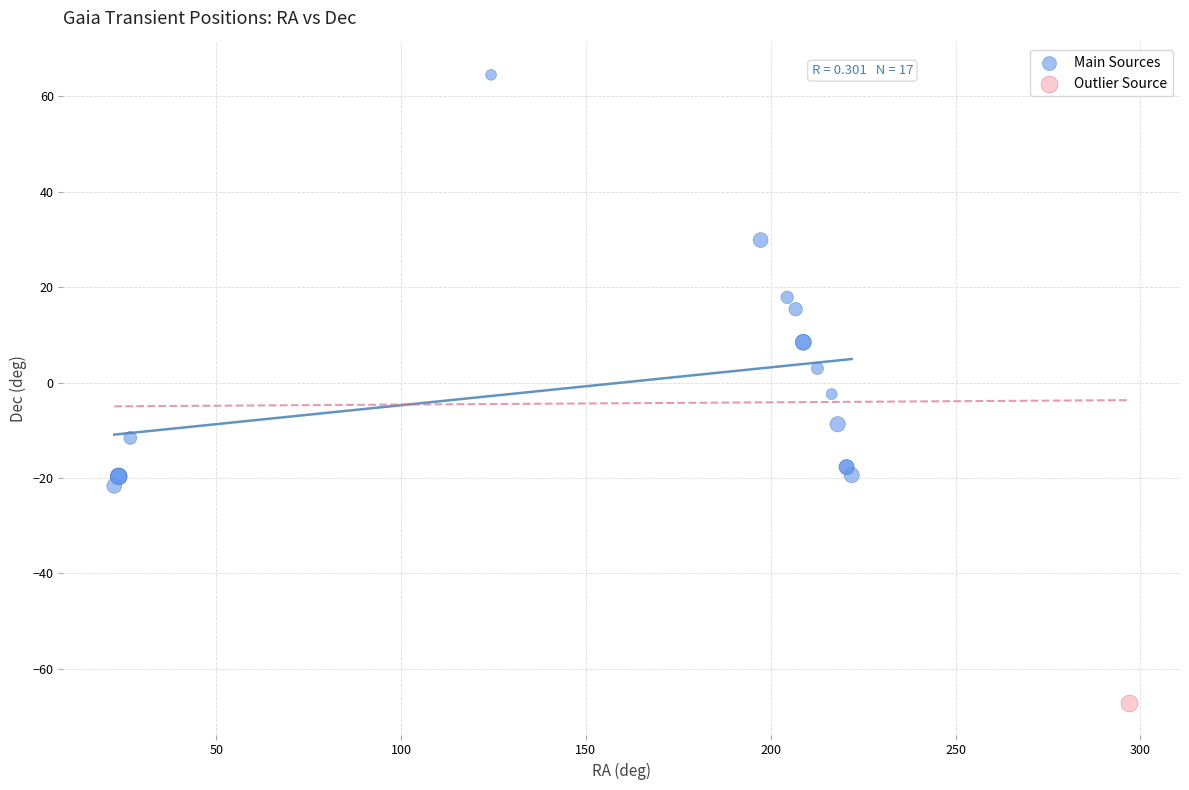

What are all the series names shown in the legend?

Main Sources, Outlier Source